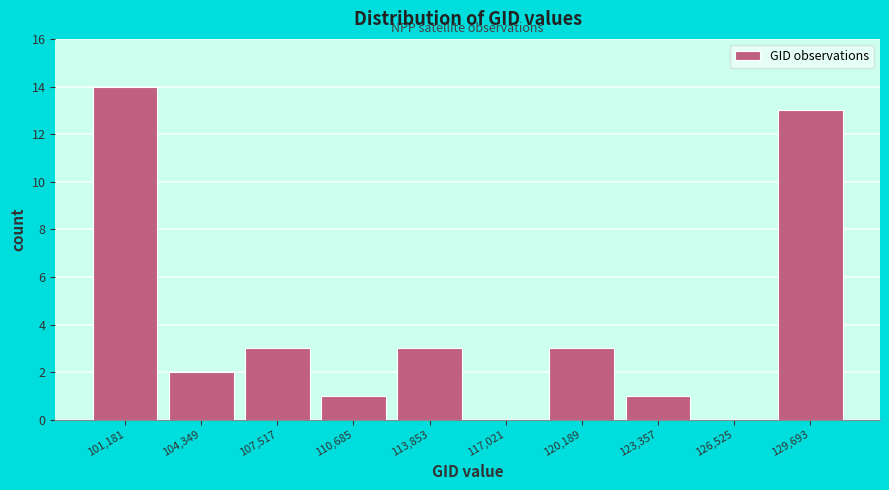

Reading left to right, list all the values displayed in this chart.

101,181=14	104,349=2	107,517=3	110,685=1	113,853=3	117,021=0	120,189=3	123,357=1	126,525=0	129,693=13